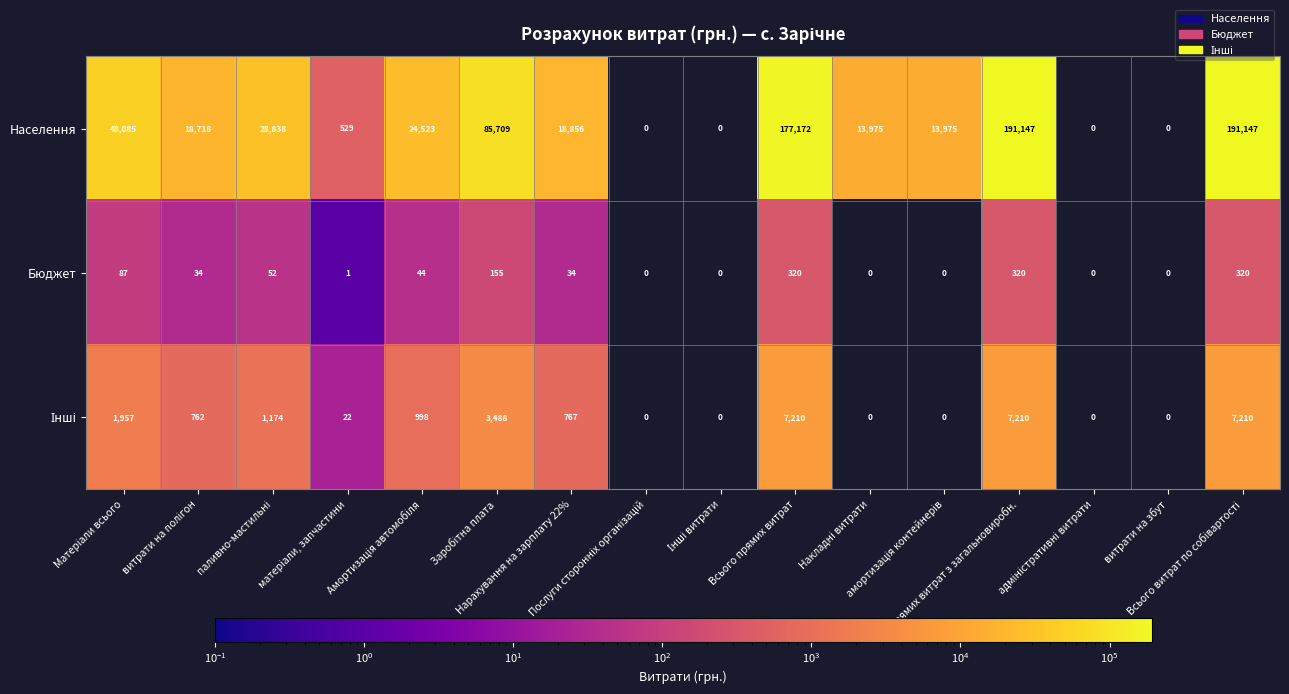

What is the sum of all Бюджет values?

1367